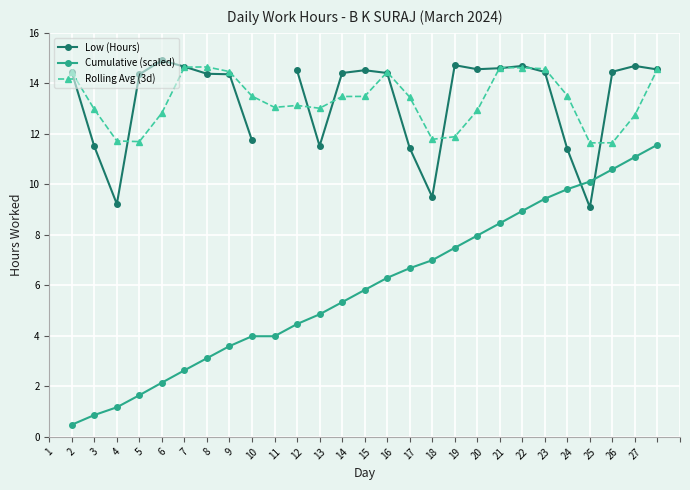

True or false: Cumulative (scaled) and Rolling Avg (3d) intersect in this chart.

False